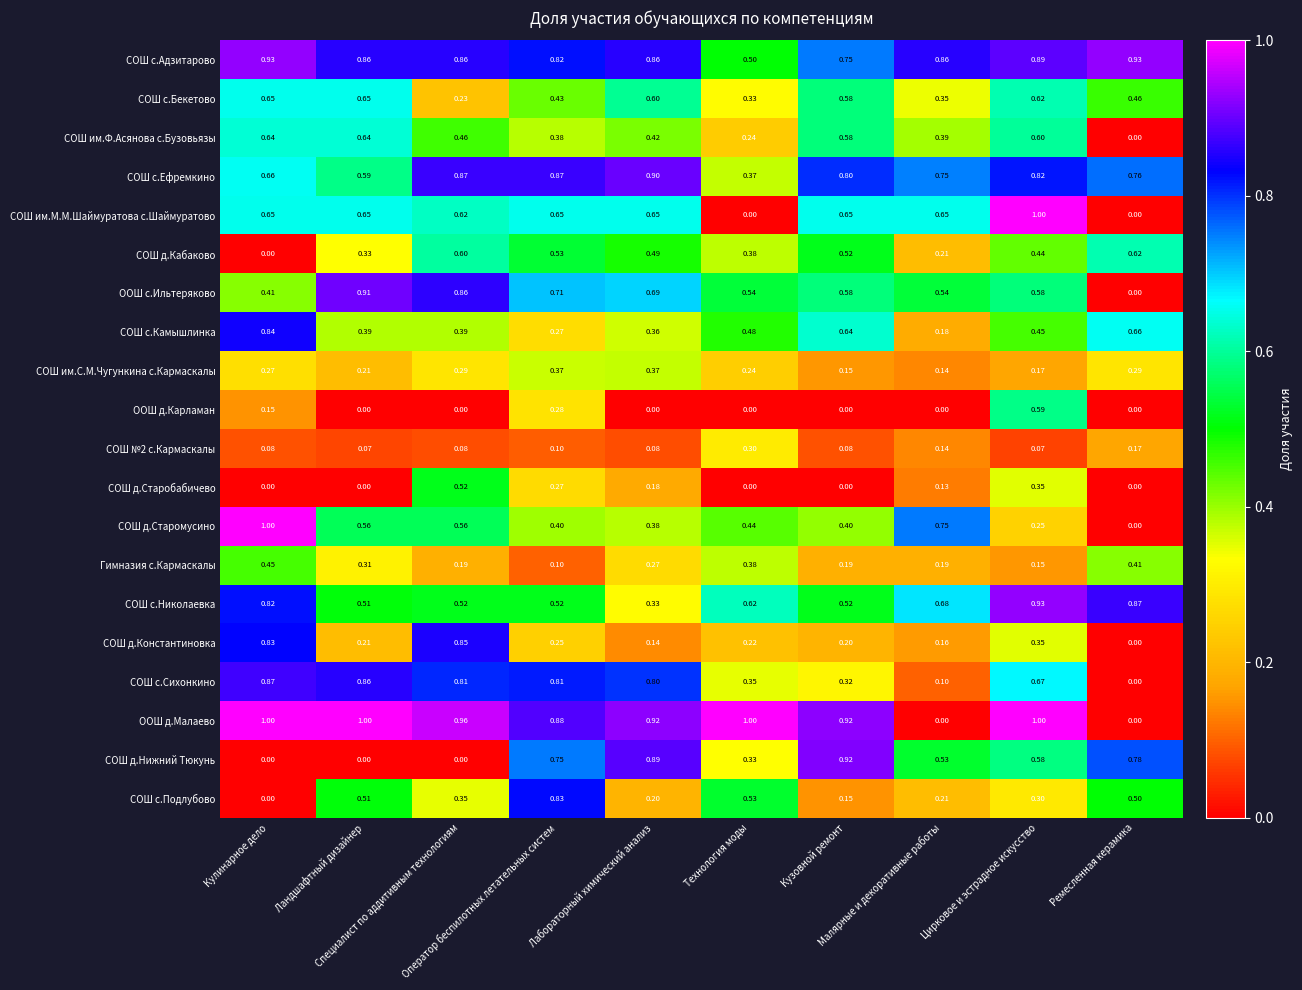

What is the total value across all series at Цирковое и эстрадное искусство?

10.8